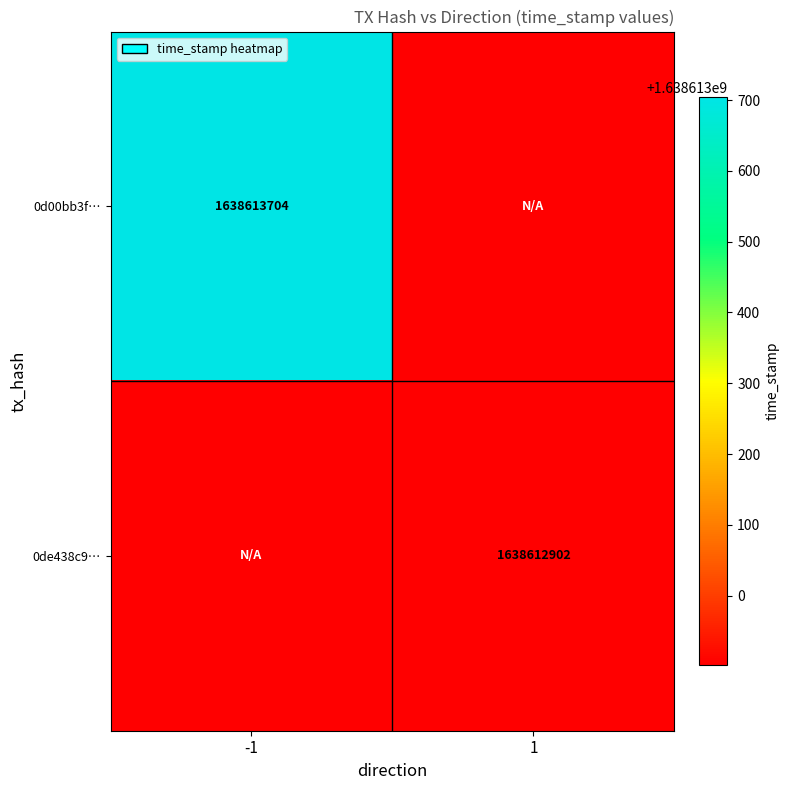

True or false: 0d00bb3f… has a value of 730119067 at -1.

False